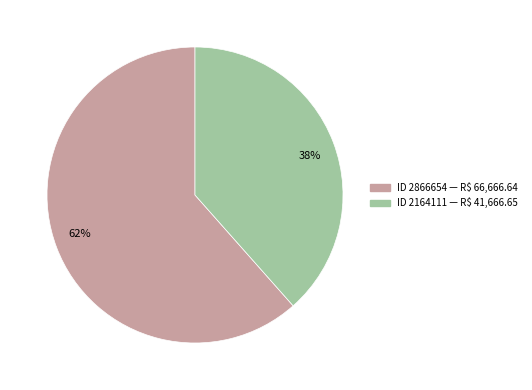

Combined, do 62% and 38% account for over 50%?

Yes